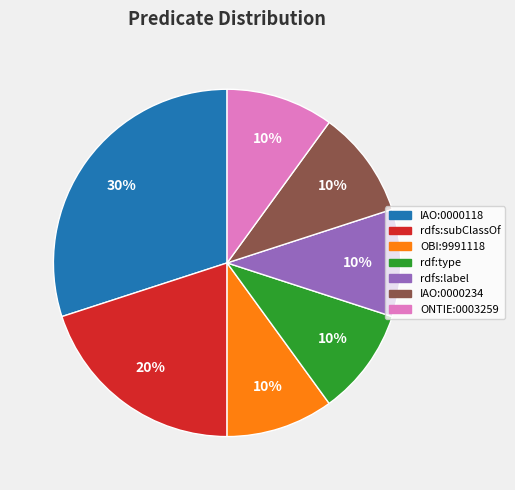

Which has a higher value, IAO:0000234 or rdfs:subClassOf?

rdfs:subClassOf